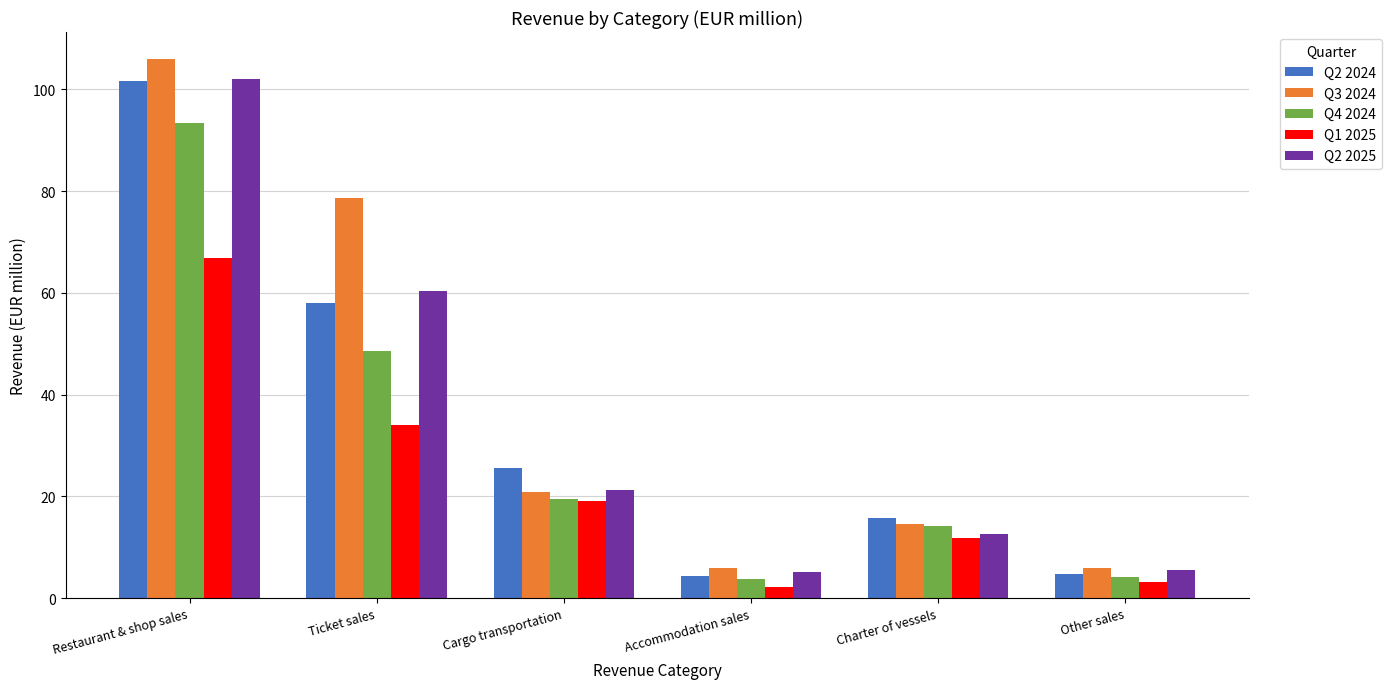

True or false: Q4 2024 has a value of 14.1 at Charter of vessels.

True